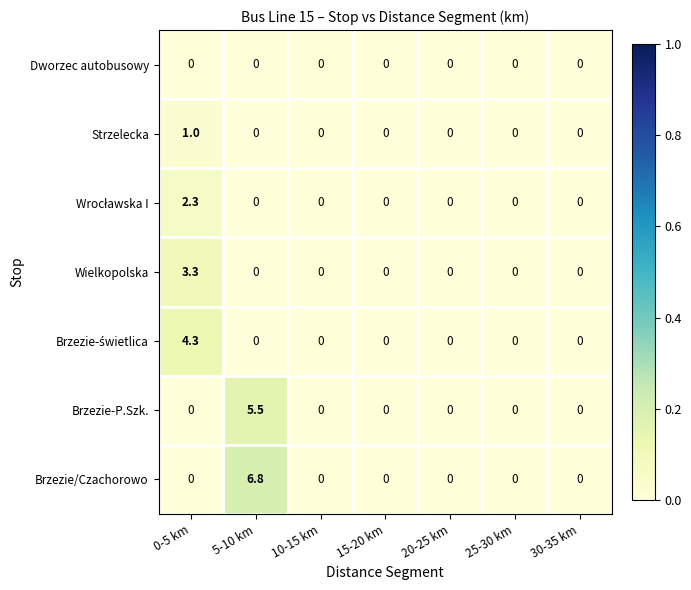

Count the Strzelecka values in the range 0 to 1.

7